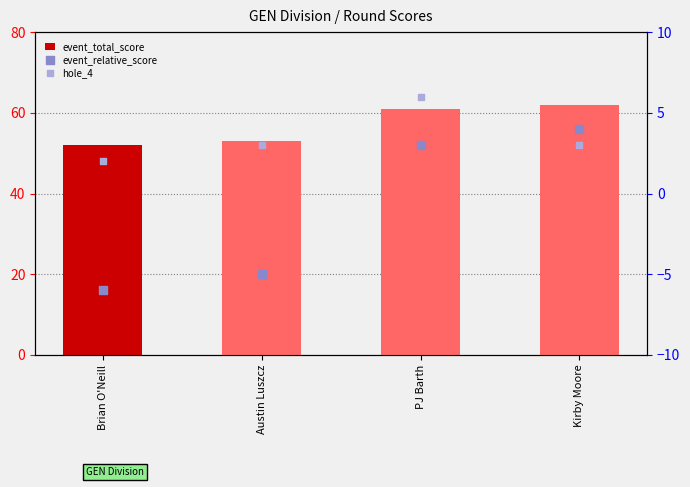

Which series has the largest Y range (max minus min)?

event_total_score